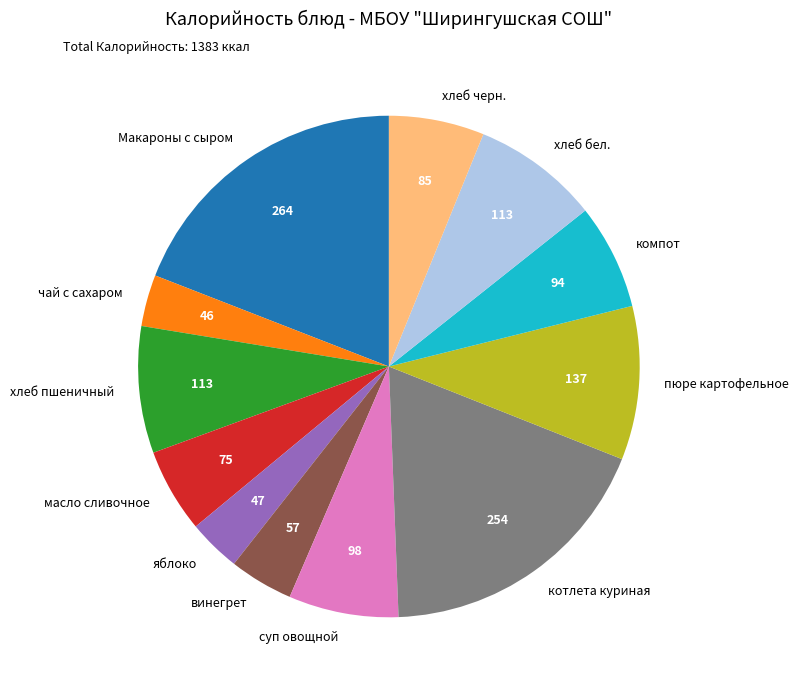

How many segments does this pie chart have?

12